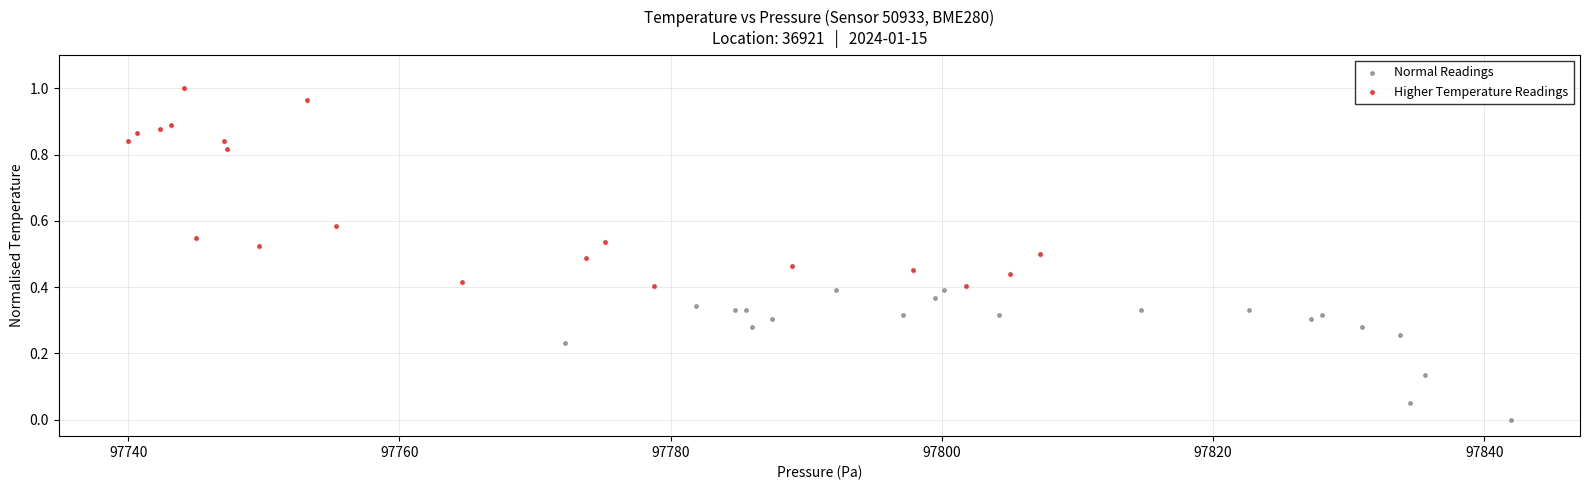

Which series contains the highest Y value?

Higher Temperature Readings